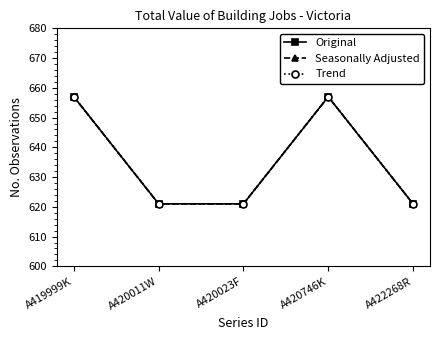

How many interior local peaks does the Original series have?

1